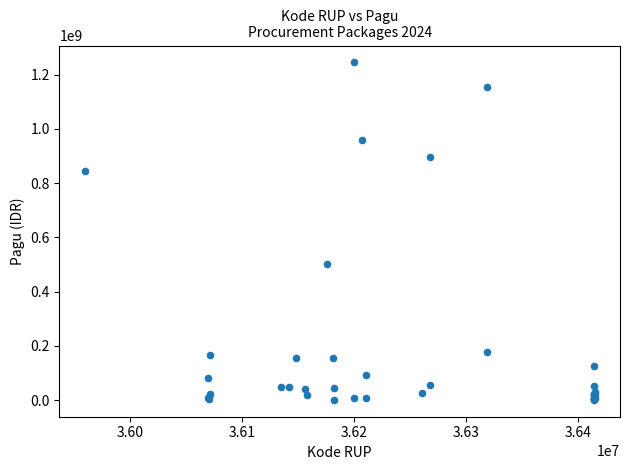

What Y value in the scatter plot is closest to 622840000?

499932000